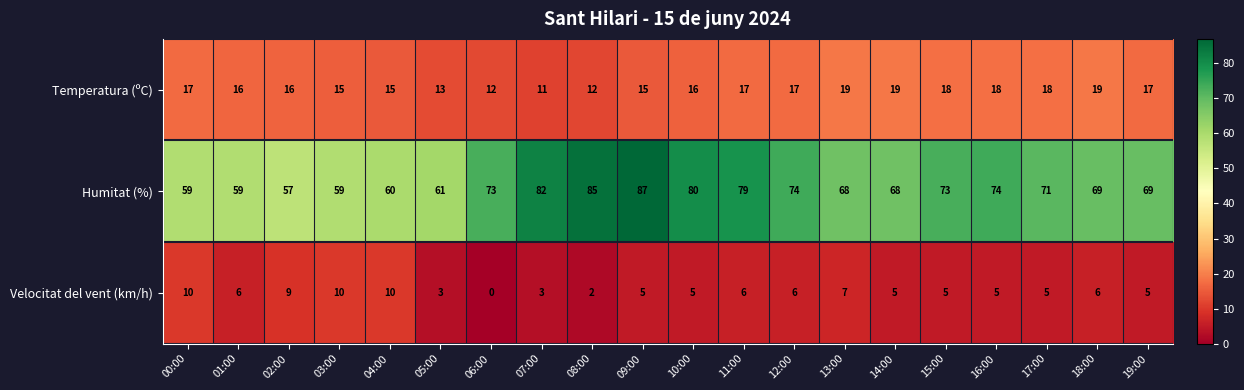

What is the difference between the highest and lowest values at 10:00?

75